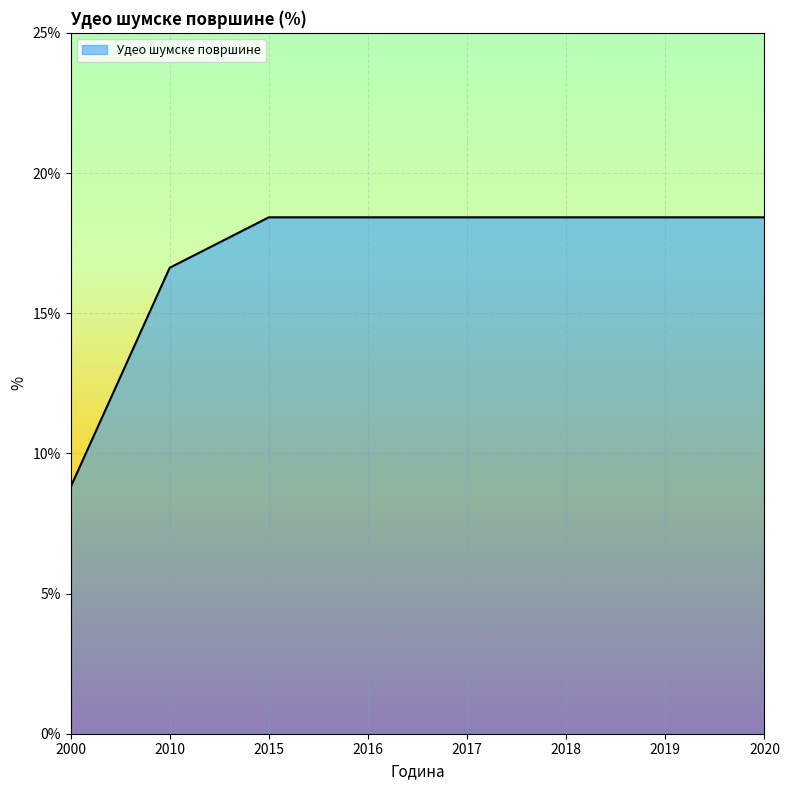

Where is the data nearest to the value 13?

2010